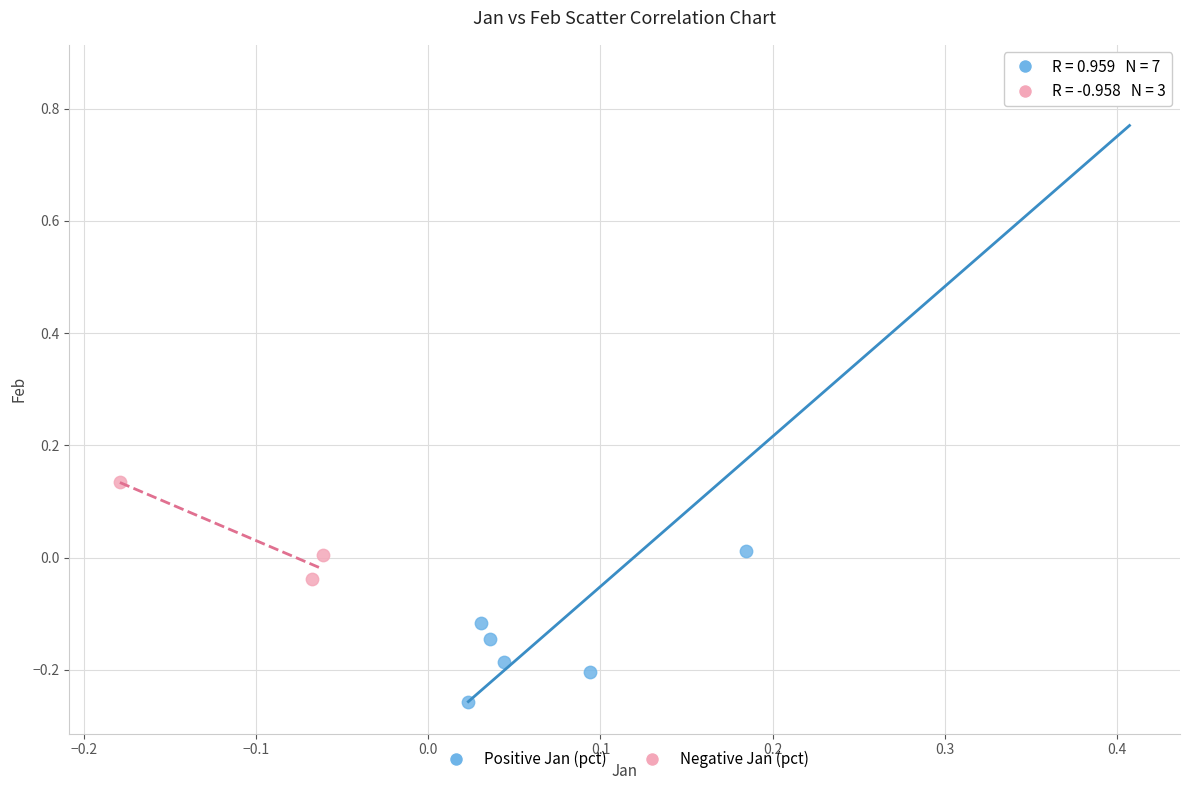

Which series contains the lowest Y value?

Positive Jan (pct)